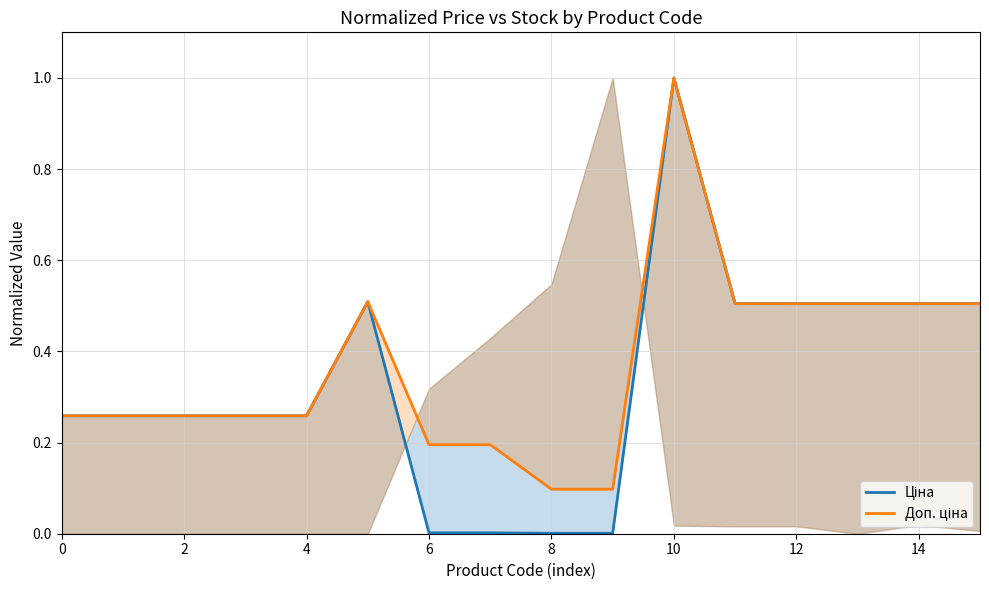

At how many categories does at least one series exceed 0?

16